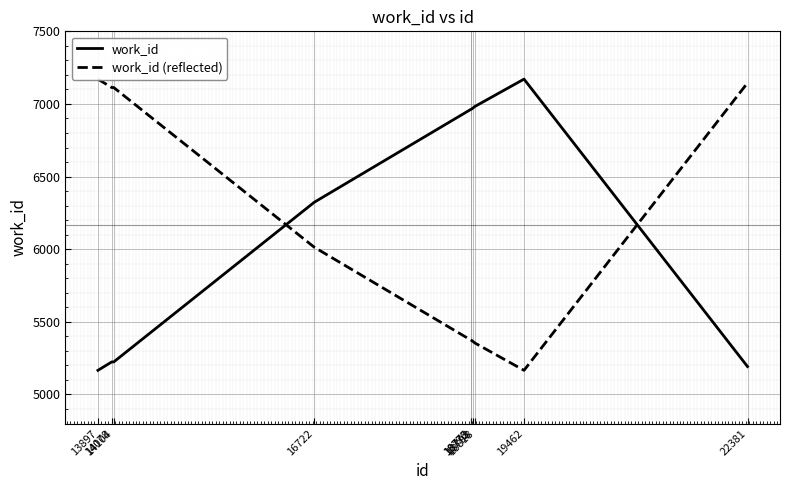

Reading left to right, extract all data points from this chart.

work_id: 13897=5166	14078=5224	14104=5224	16722=6323	18772=6964	18775=6964	18798=6973	18818=6982	19462=7171	22381=5192
work_id (reflected): 13897=7171	14078=7113	14104=7113	16722=6014	18772=5373	18775=5373	18798=5364	18818=5355	19462=5166	22381=7145